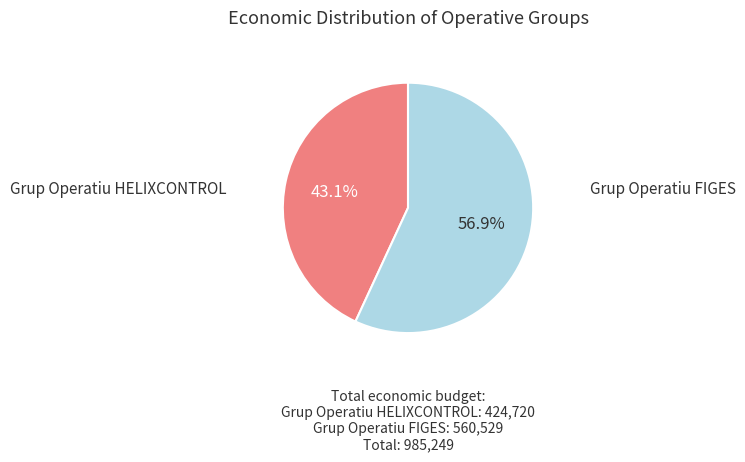

Does any single category account for the majority?

Yes